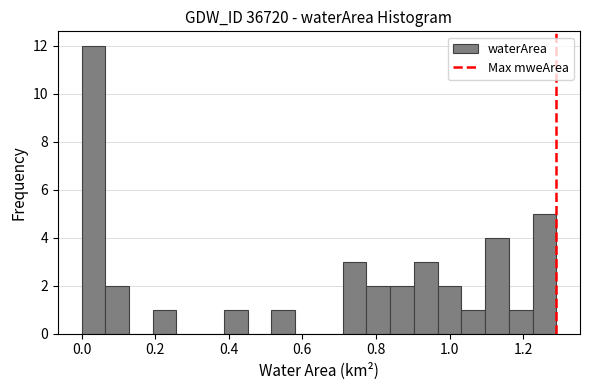

Around what value on the x-axis is the tallest bar? Give the approximate position of its centre, as read against the axis.

0.04